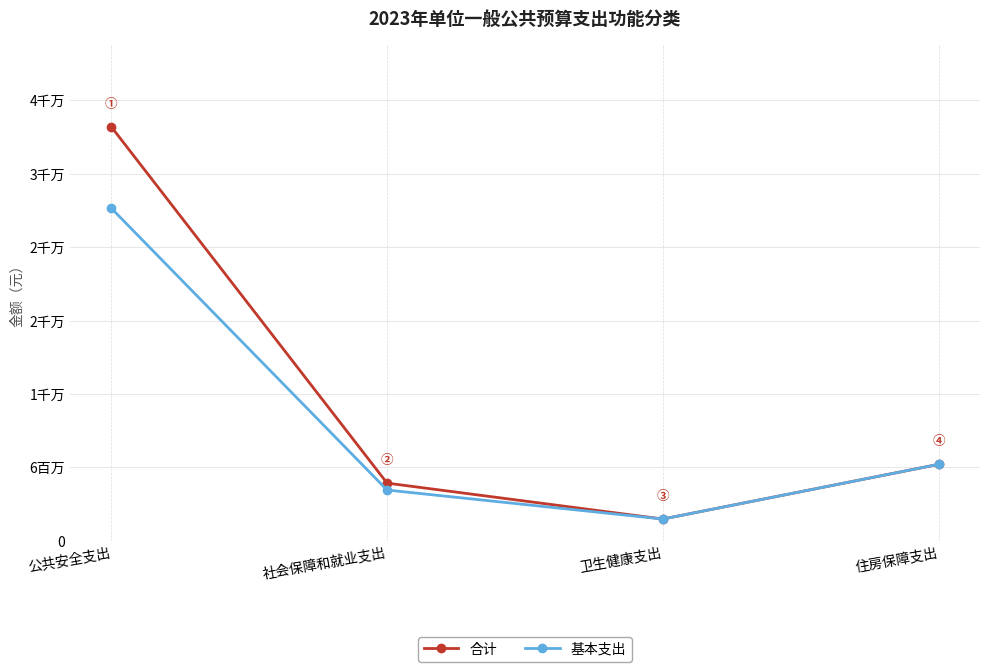

What are all the series names shown in the legend?

合计, 基本支出